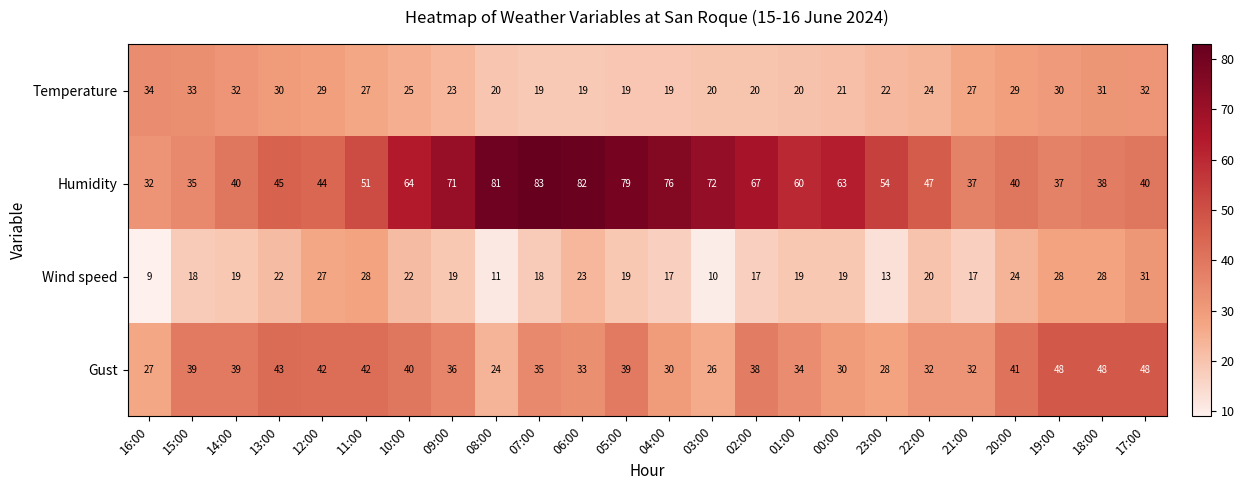

What is the maximum value for Temperature?

34